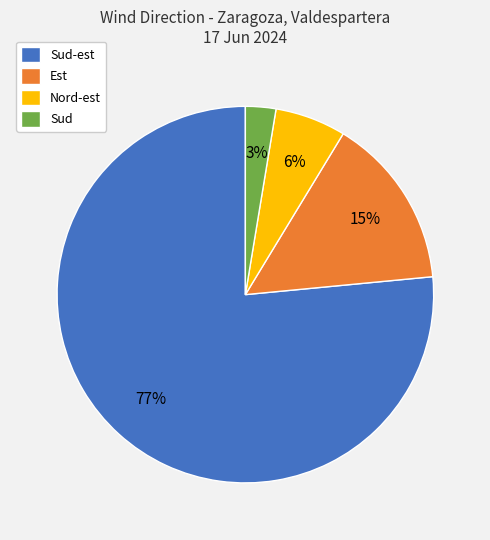

Combined, do Est and Nord-est account for over 50%?

No